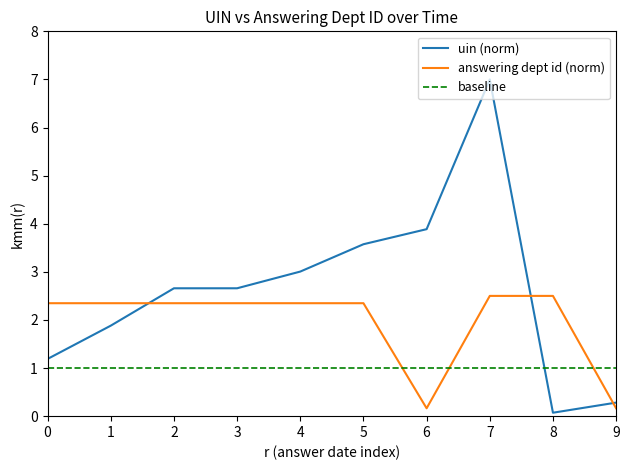

What is the highest value of the uin (norm) series?

7.0